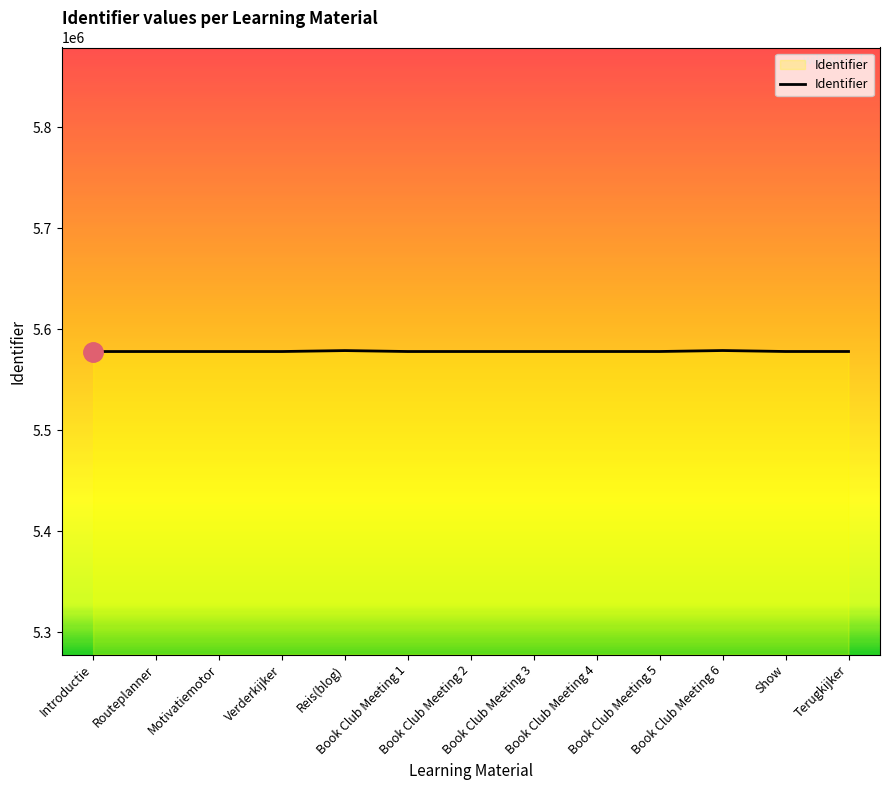

What is the smallest value displayed?

5577845